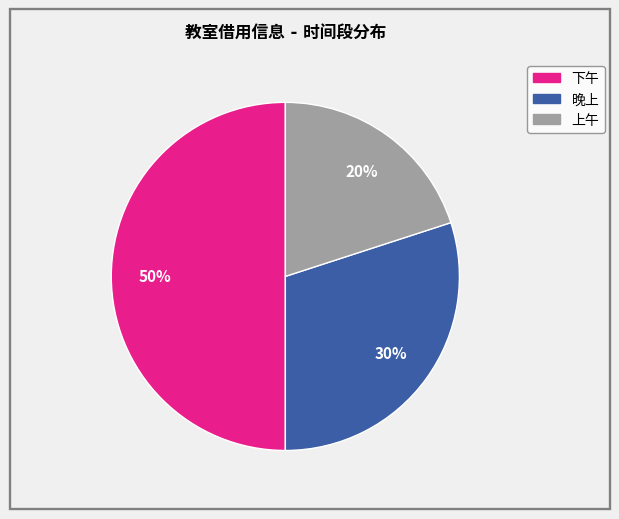

Rank the categories by value from highest to lowest.

下午, 晚上, 上午